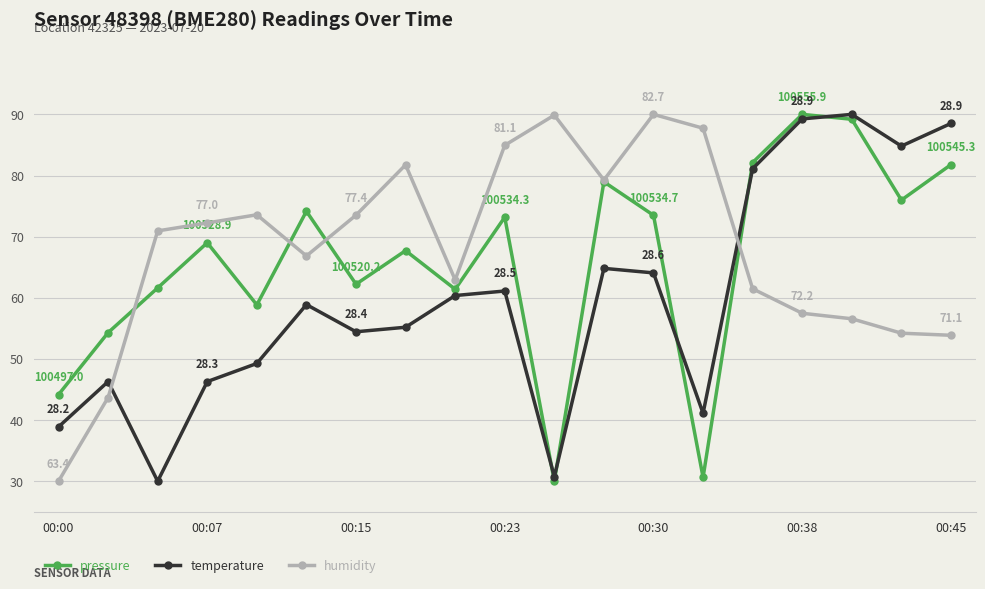

What is the smallest value displayed?

30.0